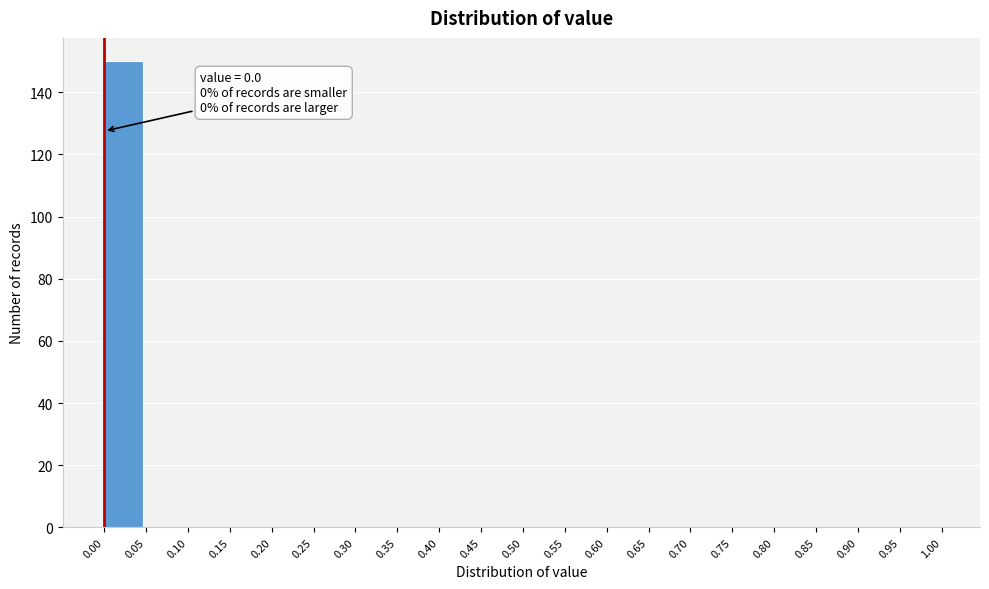

Which range on the x-axis has the tallest bar?

0.00 to 0.05